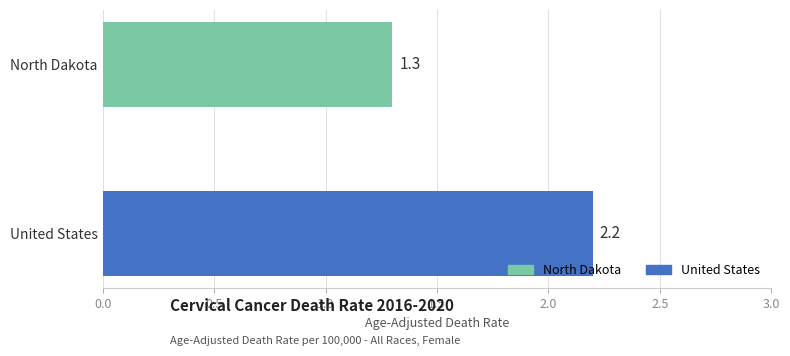

List the labels in order of value, smallest first.

North Dakota, United States